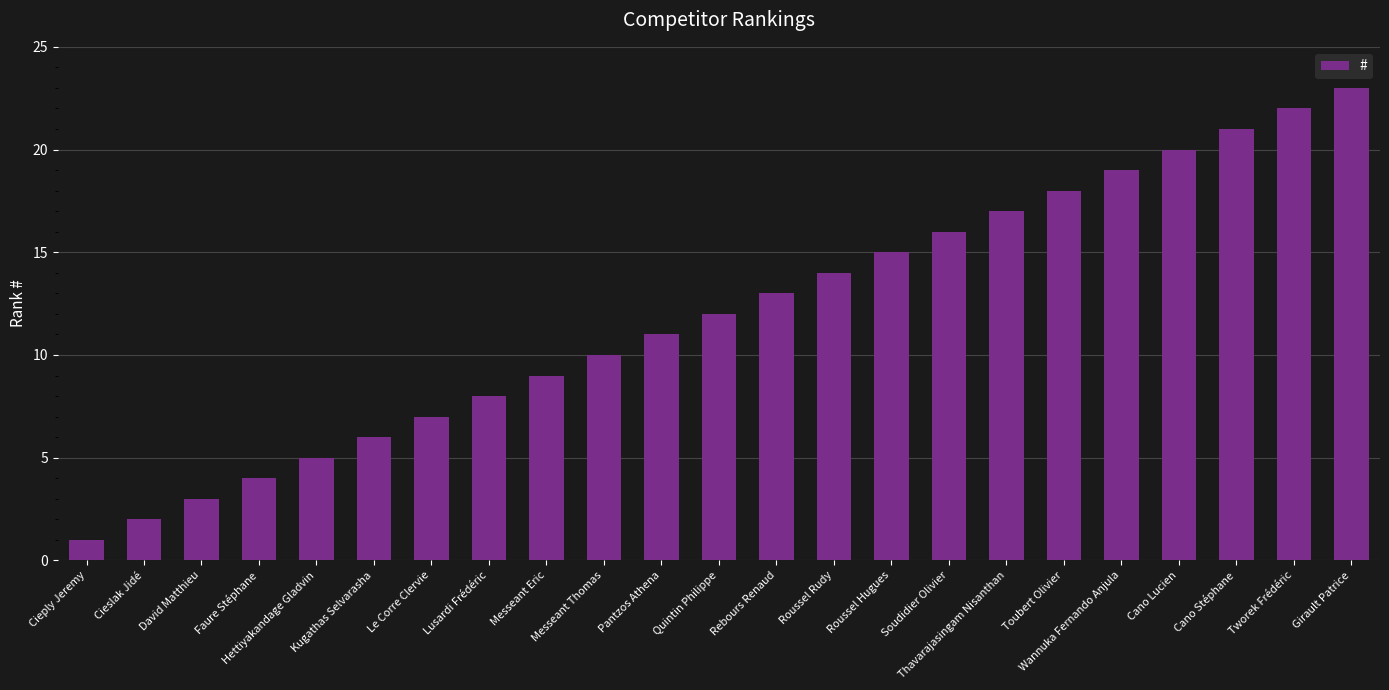

Read the value at Pantzos Athena.

11